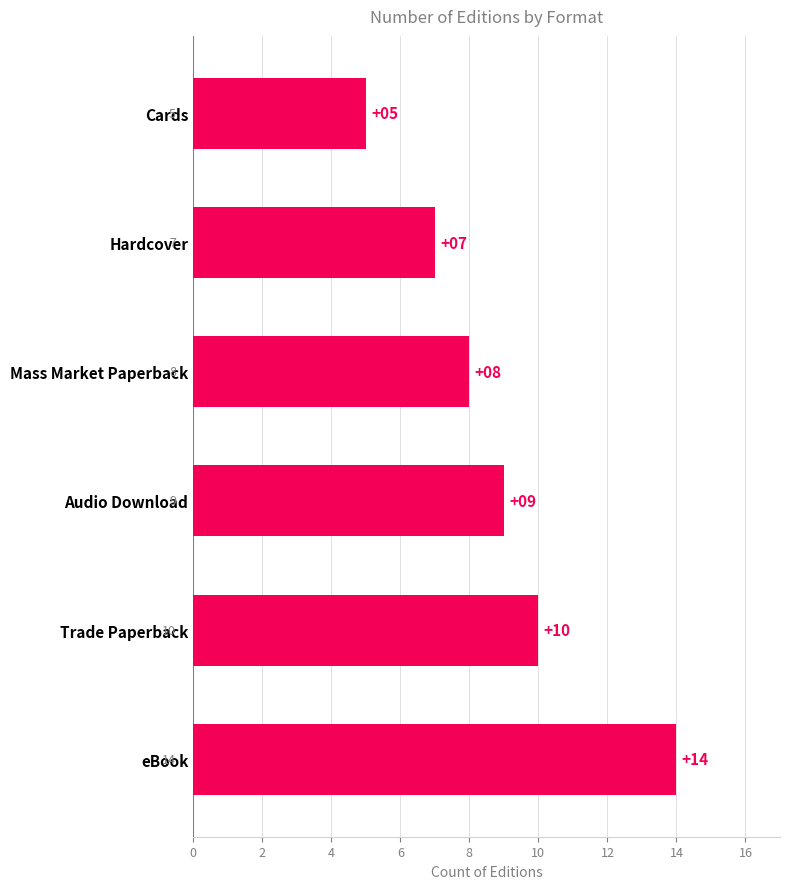

Rank the categories by value from lowest to highest.

Cards, Hardcover, Mass Market Paperback, Audio Download, Trade Paperback, eBook